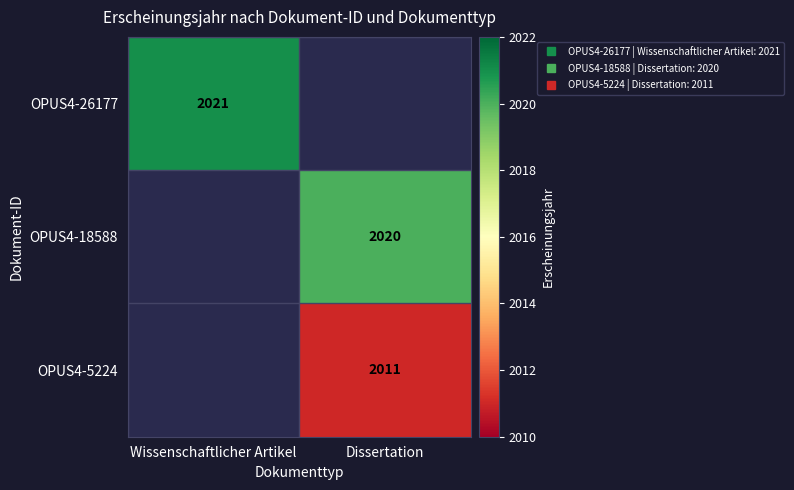

Which series has the largest range (max minus min)?

OPUS4-26177